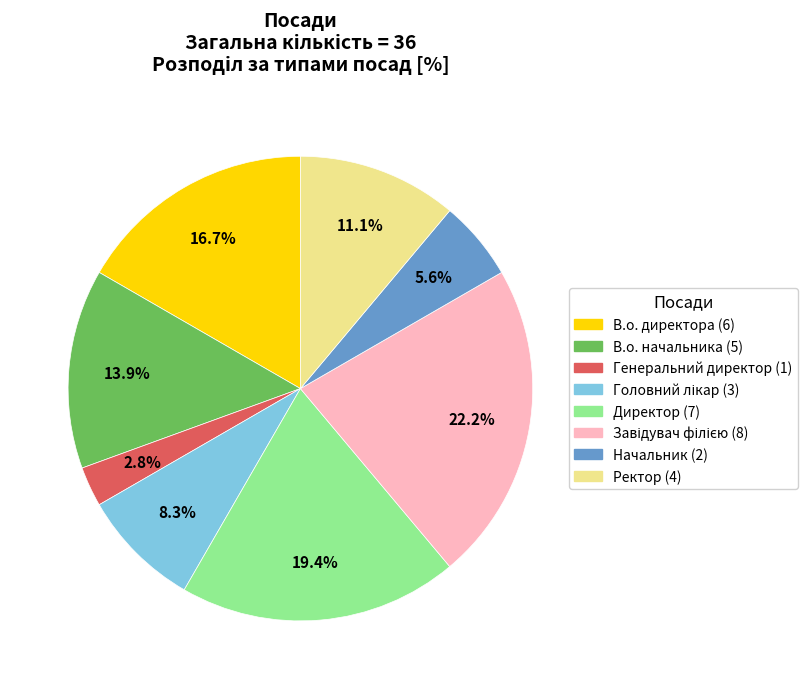

Which slice is the smallest?

Генеральний директор